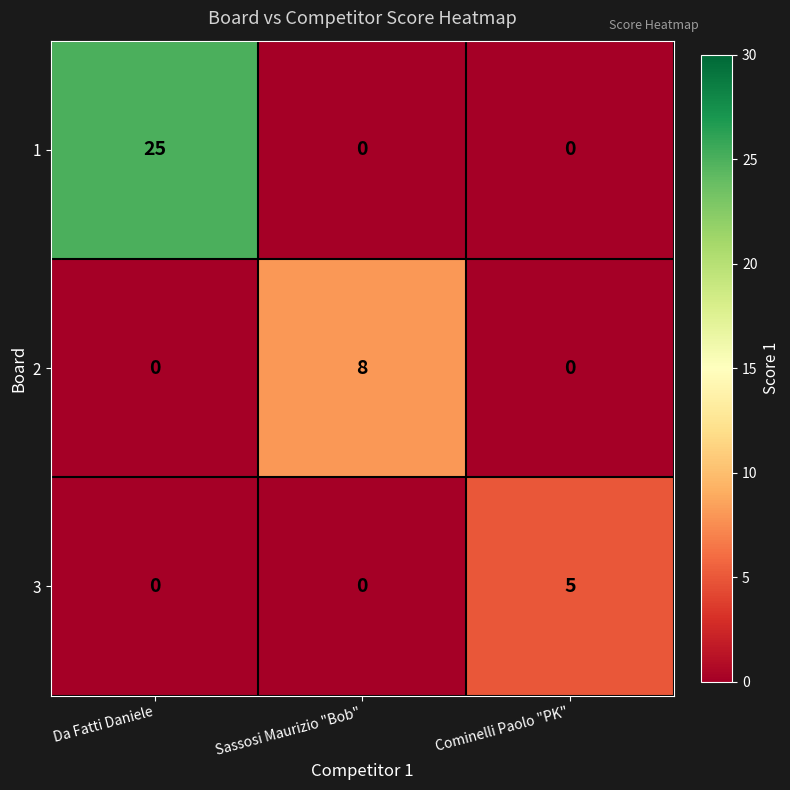

What is the approximate value of 3 at Cominelli Paolo "PK"?

5